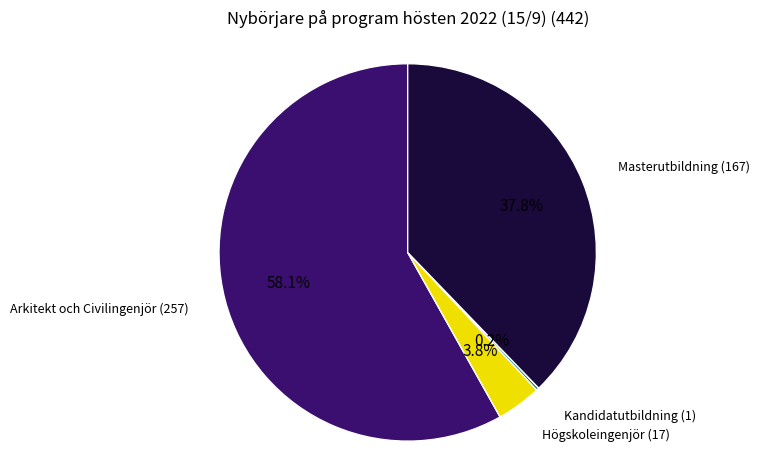

Is there any slice that represents more than half of the pie?

Yes